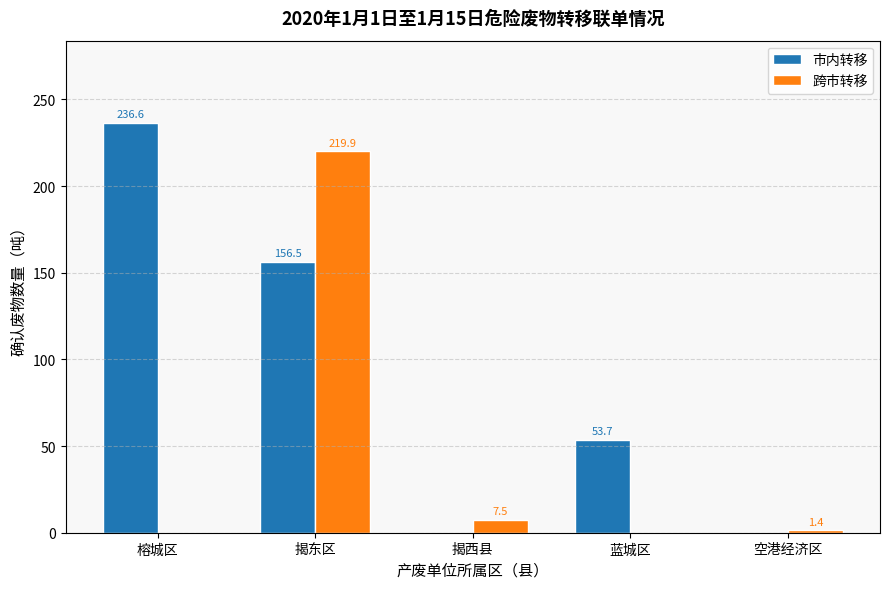

What is the greatest value displayed?

236.6